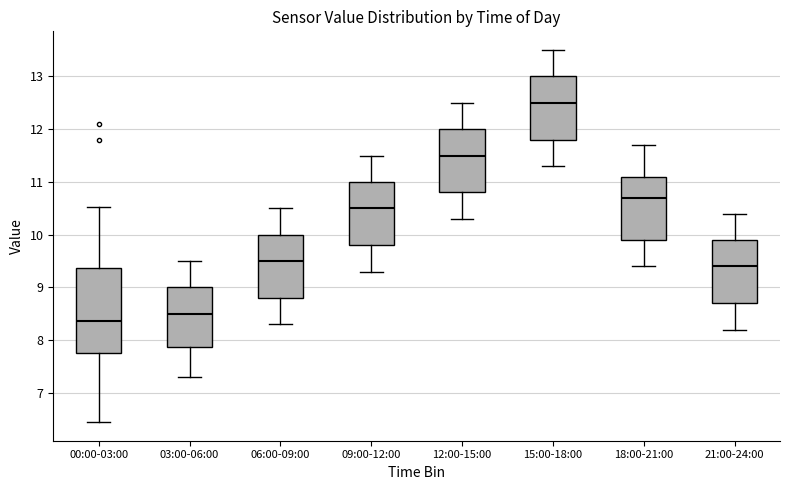

Which box is the tallest, from its lower edge to its upper edge?

00:00-03:00